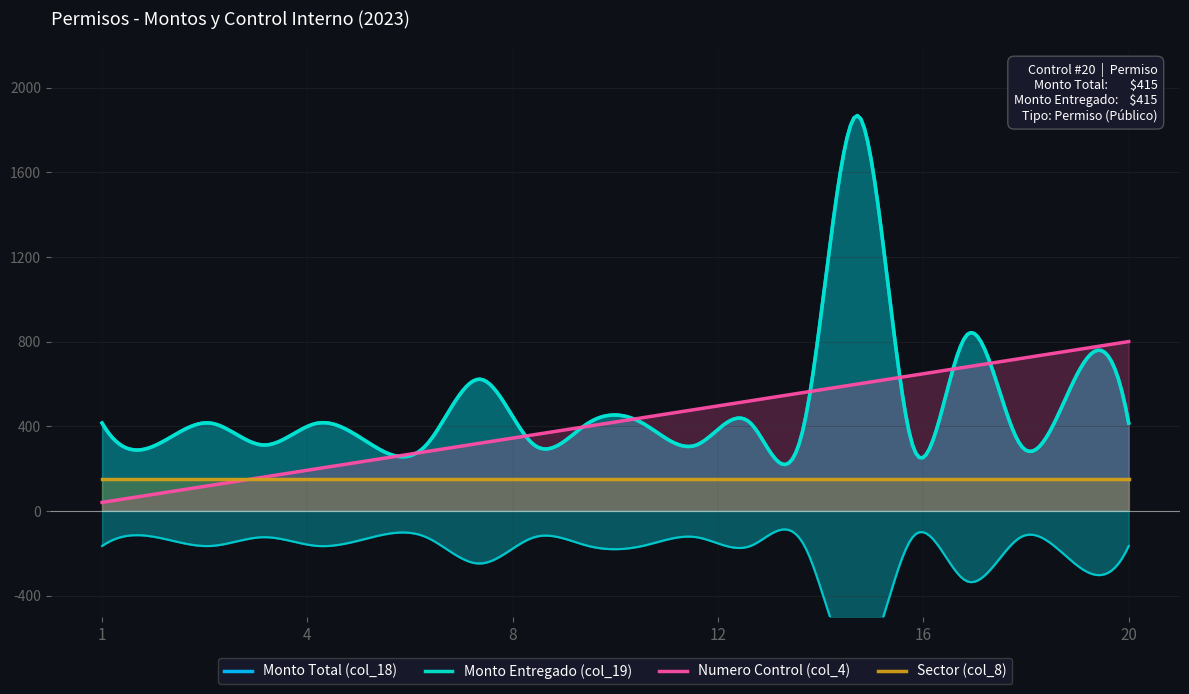

What is the difference between the maximum and minimum values in the Monto Entregado (col_19) series?

1555